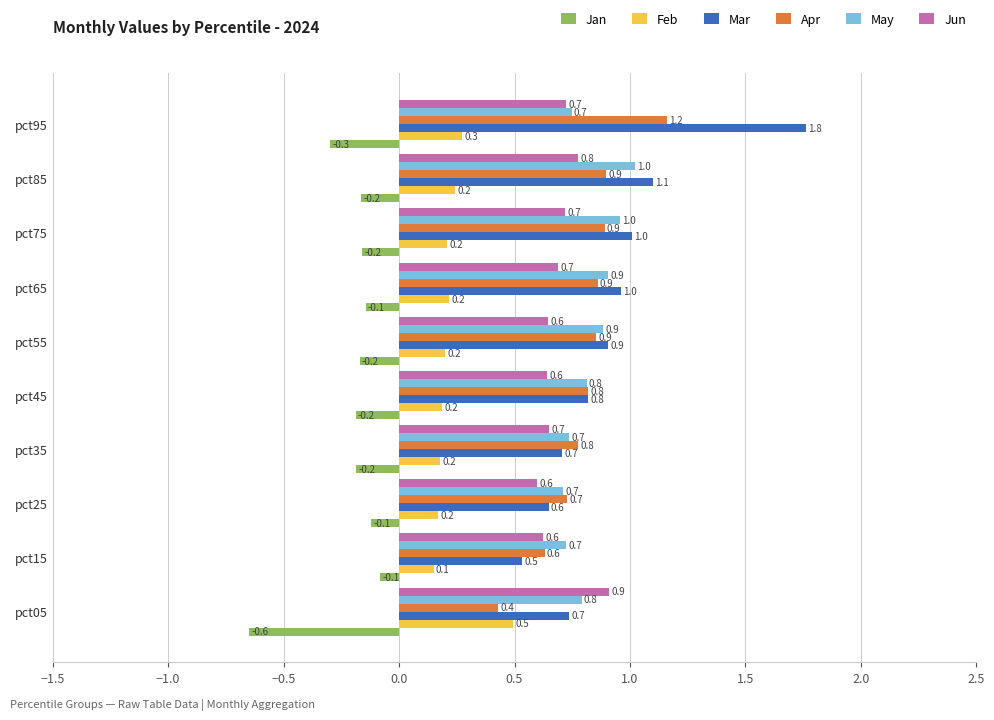

What is the spread (max minus min) of values at pct95?

2.1